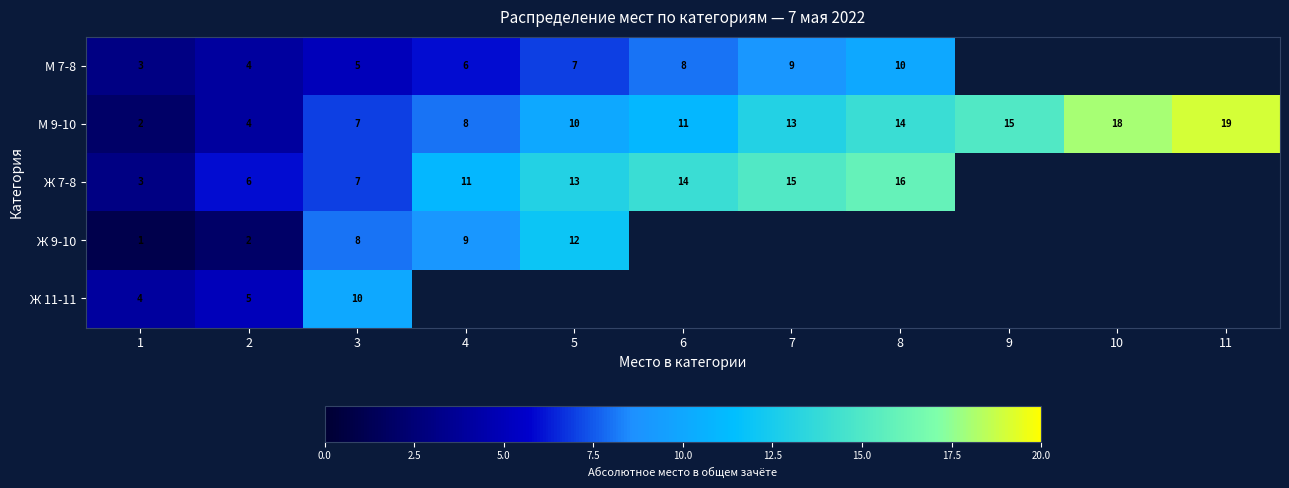

The М 7-8 series shows 1 at 3. True or false?

False